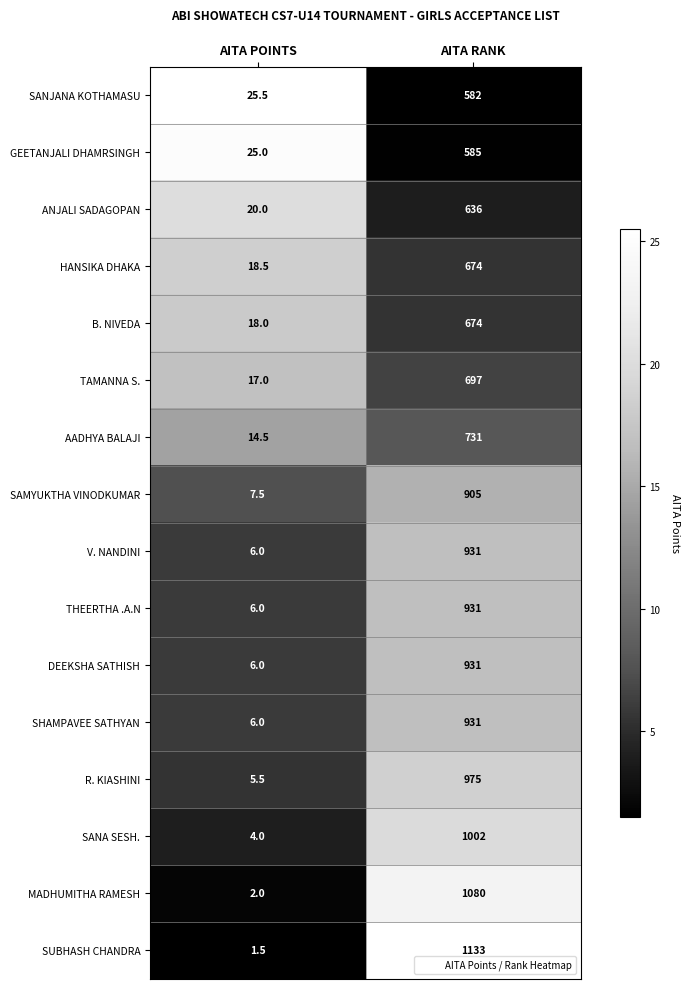

What is the total value across all series at AITA POINTS?

183.0